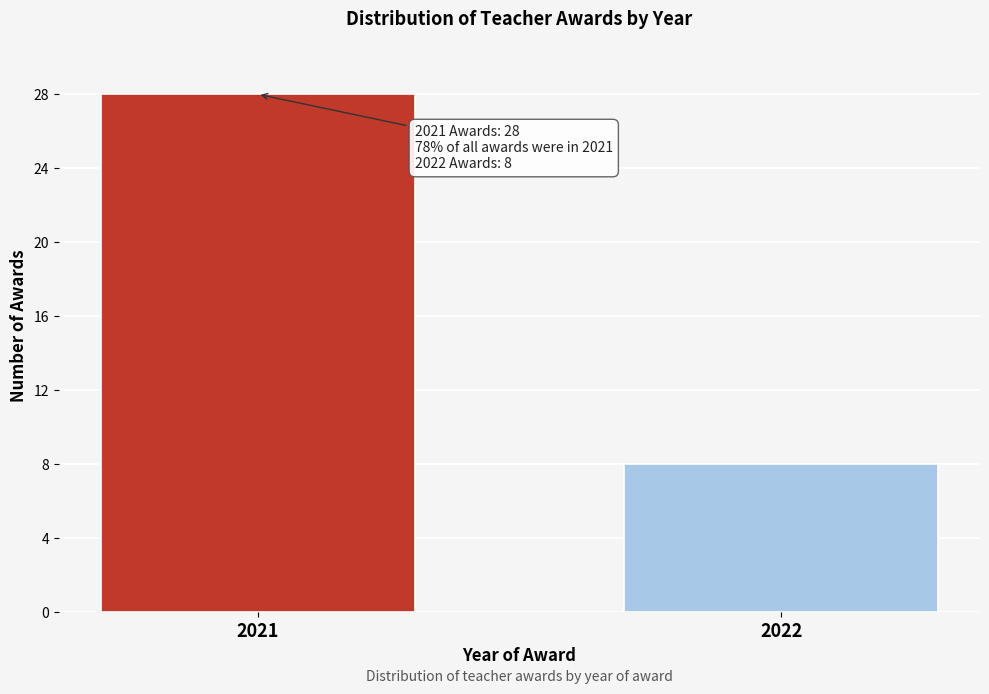

Reading left to right, extract all data points from this chart.

28	8